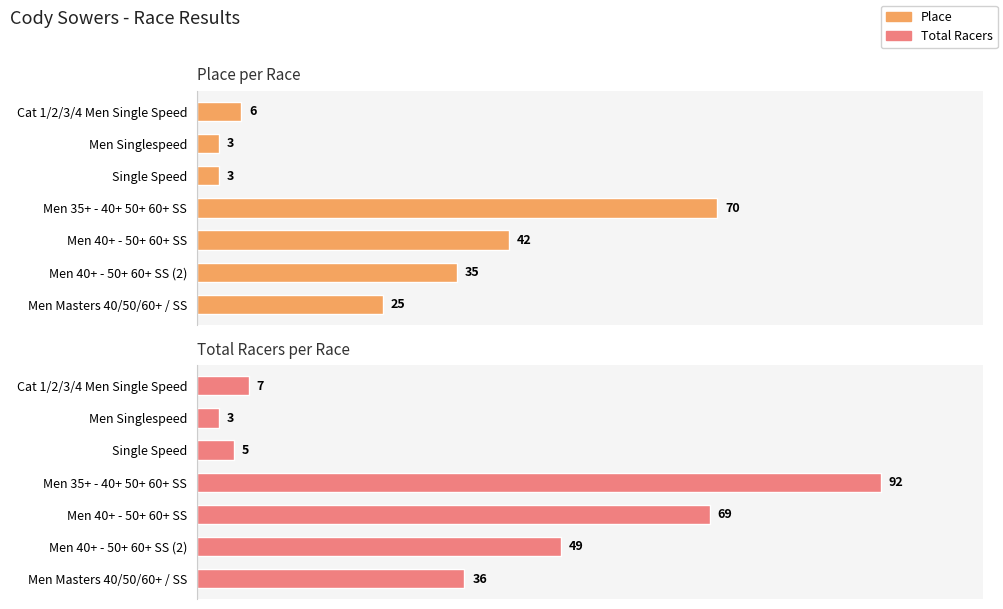

How many data points in Total Racers are less than 36?

3